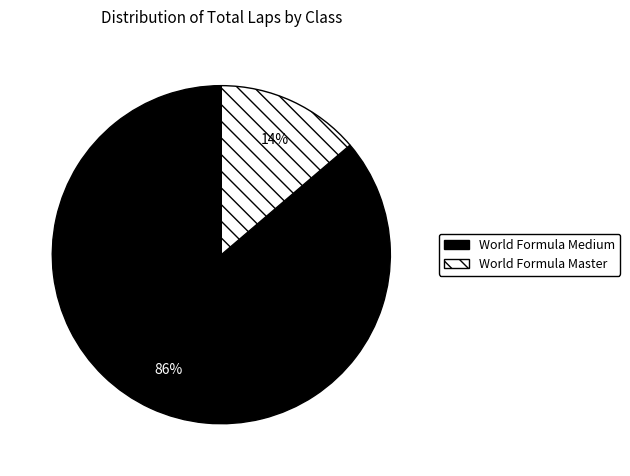

Is World Formula Medium the majority of the pie?

Yes